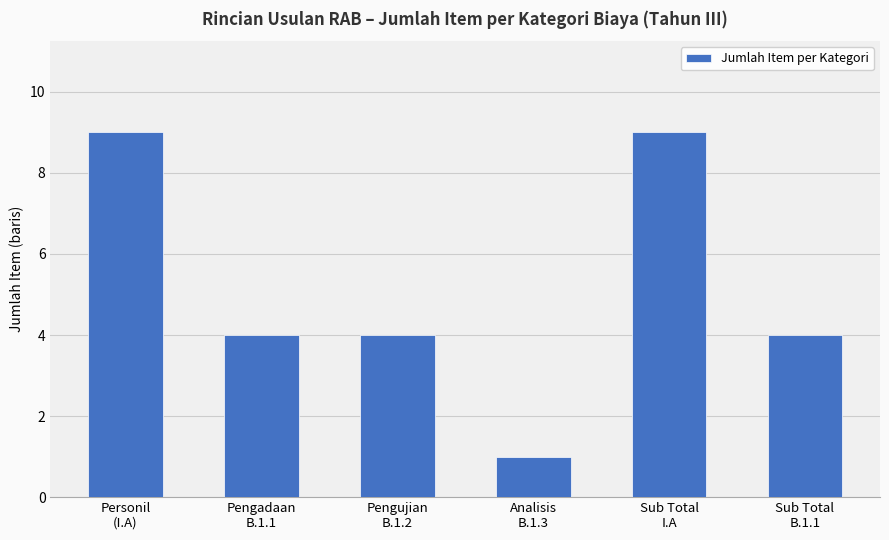

What is the maximum value shown in the chart?

9